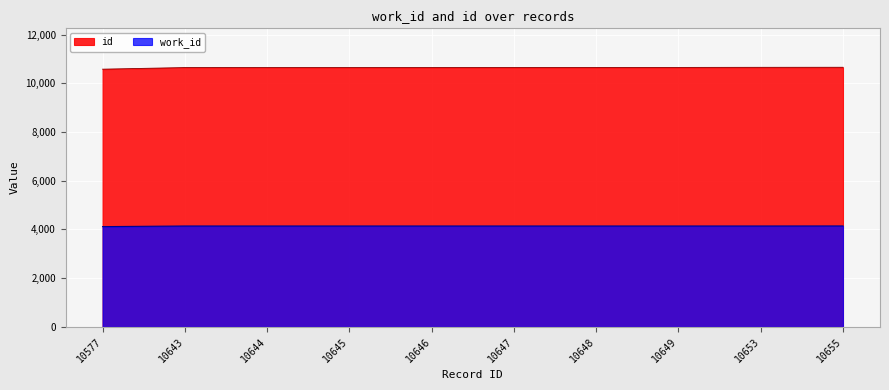

What is the value of the work_id point at the 3rd from the left?

4141